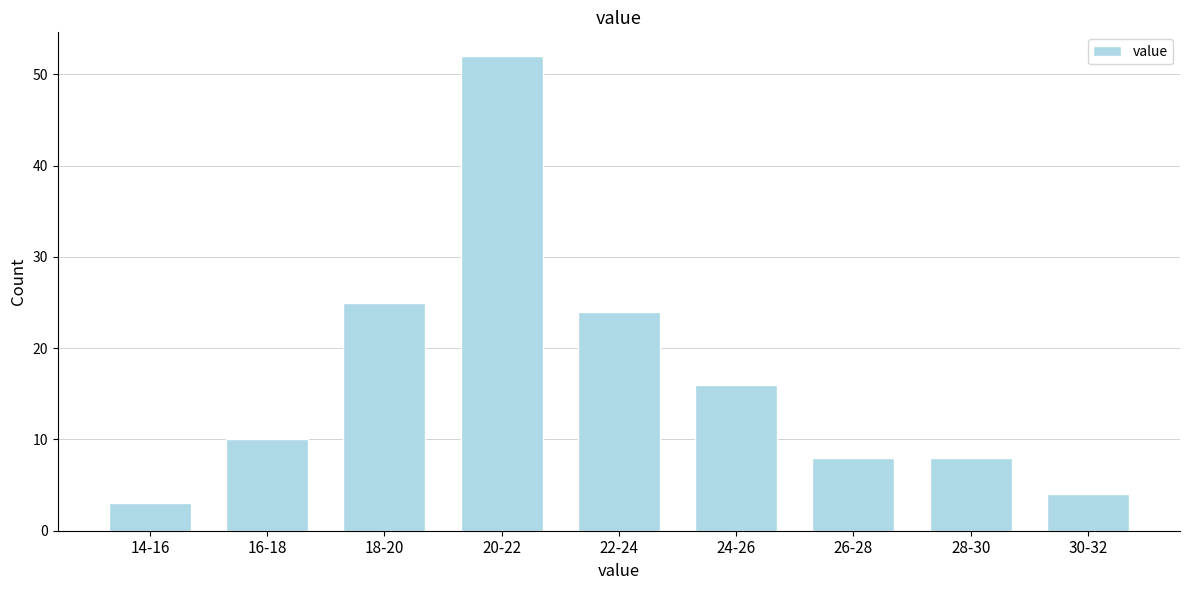

Reading left to right, list all the values displayed in this chart.

3	10	25	52	24	16	8	8	4